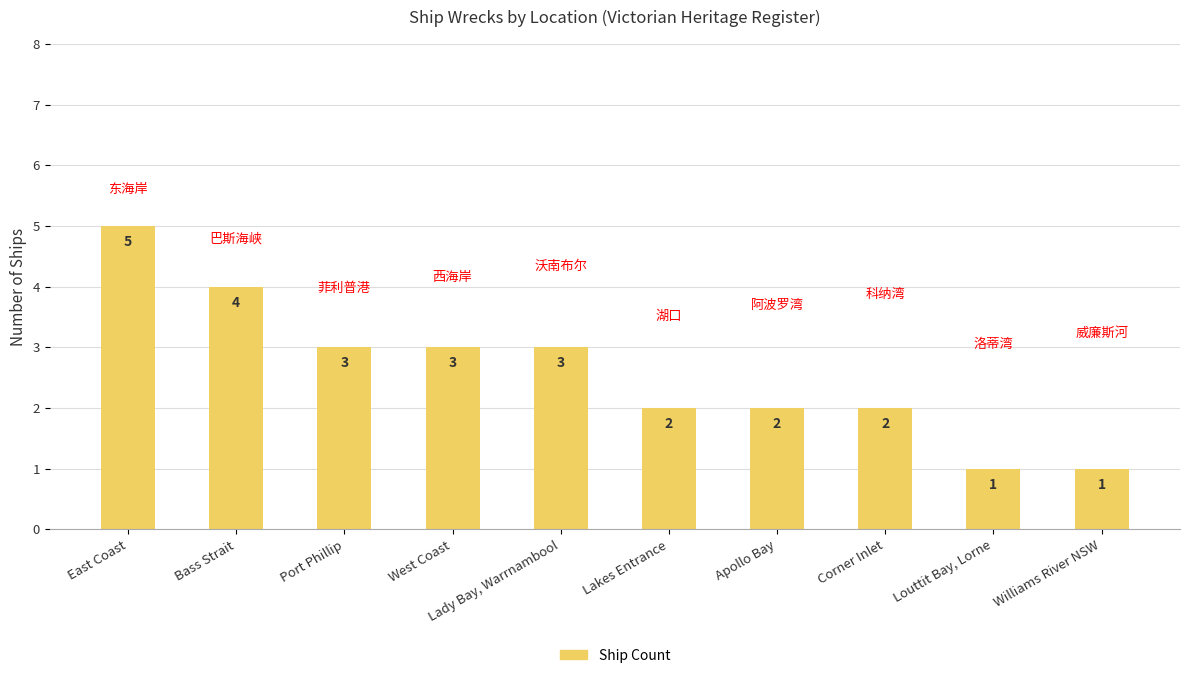

What is the smallest value displayed?

1